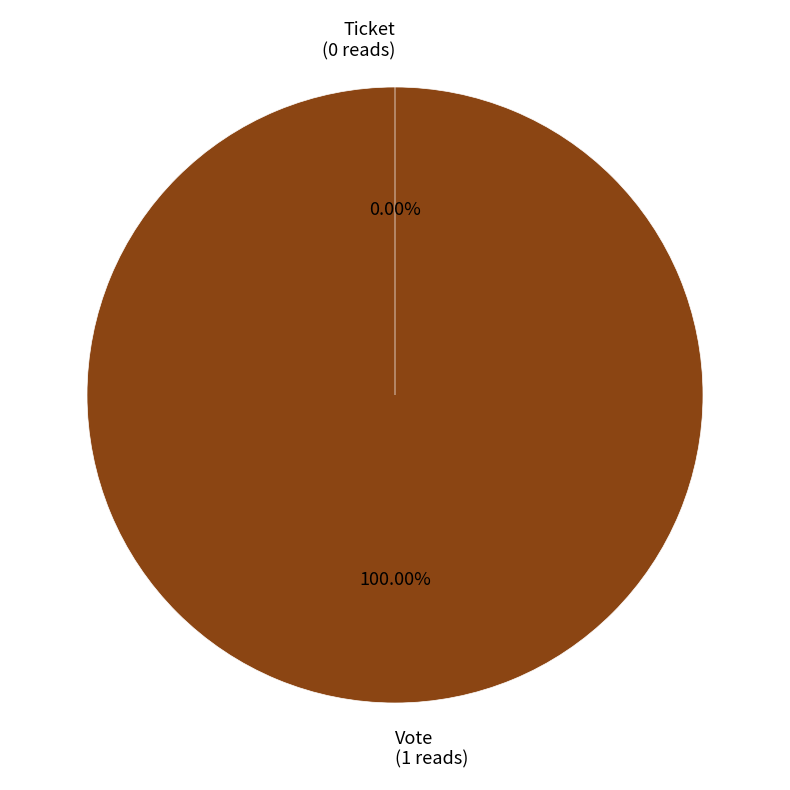

Is there any slice that represents more than half of the pie?

Yes